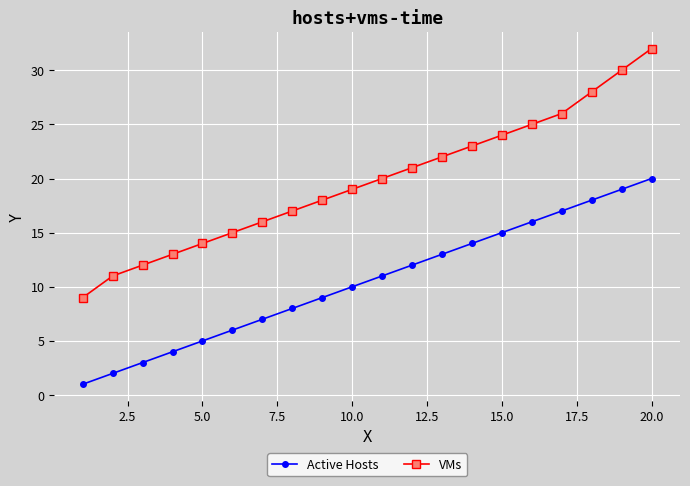

Which series has the largest range (max minus min)?

VMs